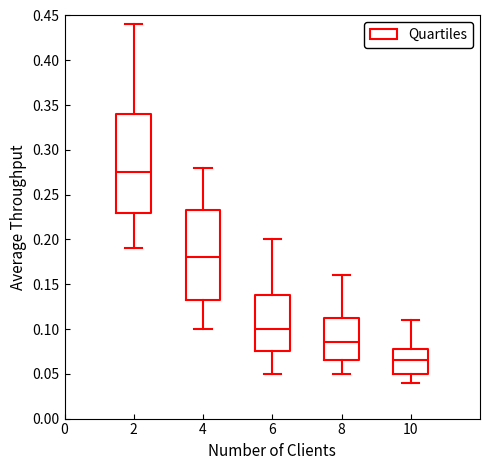

Reading left to right, transcribe this box plot: for each box, give where its median line is, the range the box spans, and where its two whiskers end, as read against the y-axis. The values are not printed on the chart, so give them approximately, as read against the axis.

2: median 0.275, box 0.230 to 0.340, whiskers 0.190 to 0.440
4: median 0.180, box 0.135 to 0.235, whiskers 0.100 to 0.280
6: median 0.100, box 0.075 to 0.140, whiskers 0.050 to 0.200
8: median 0.085, box 0.065 to 0.115, whiskers 0.050 to 0.160
10: median 0.065, box 0.050 to 0.080, whiskers 0.040 to 0.110